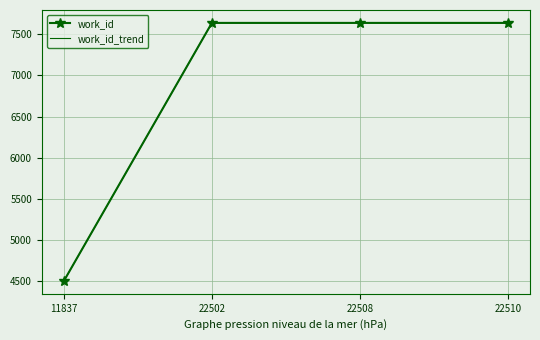

What is the value of the work_id_trend point at the 3rd from the left?

7638